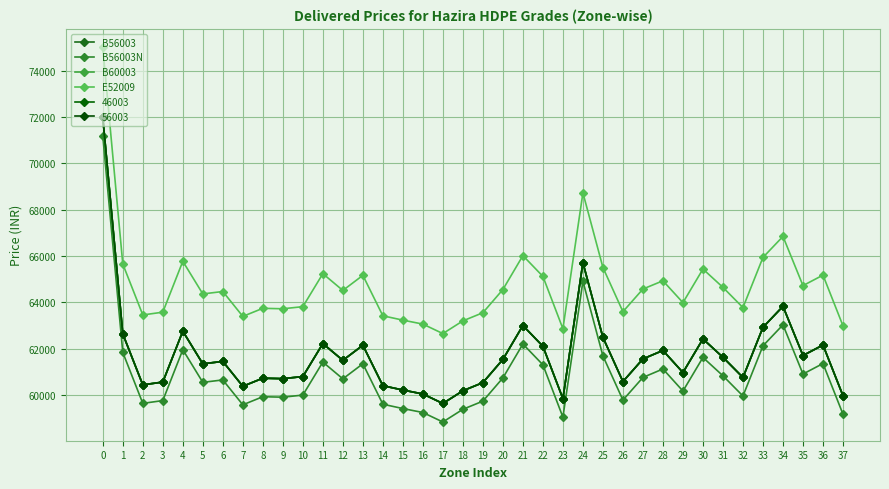

Is the value of B56003N at 17 greater than the value of B60003 at 0?

No